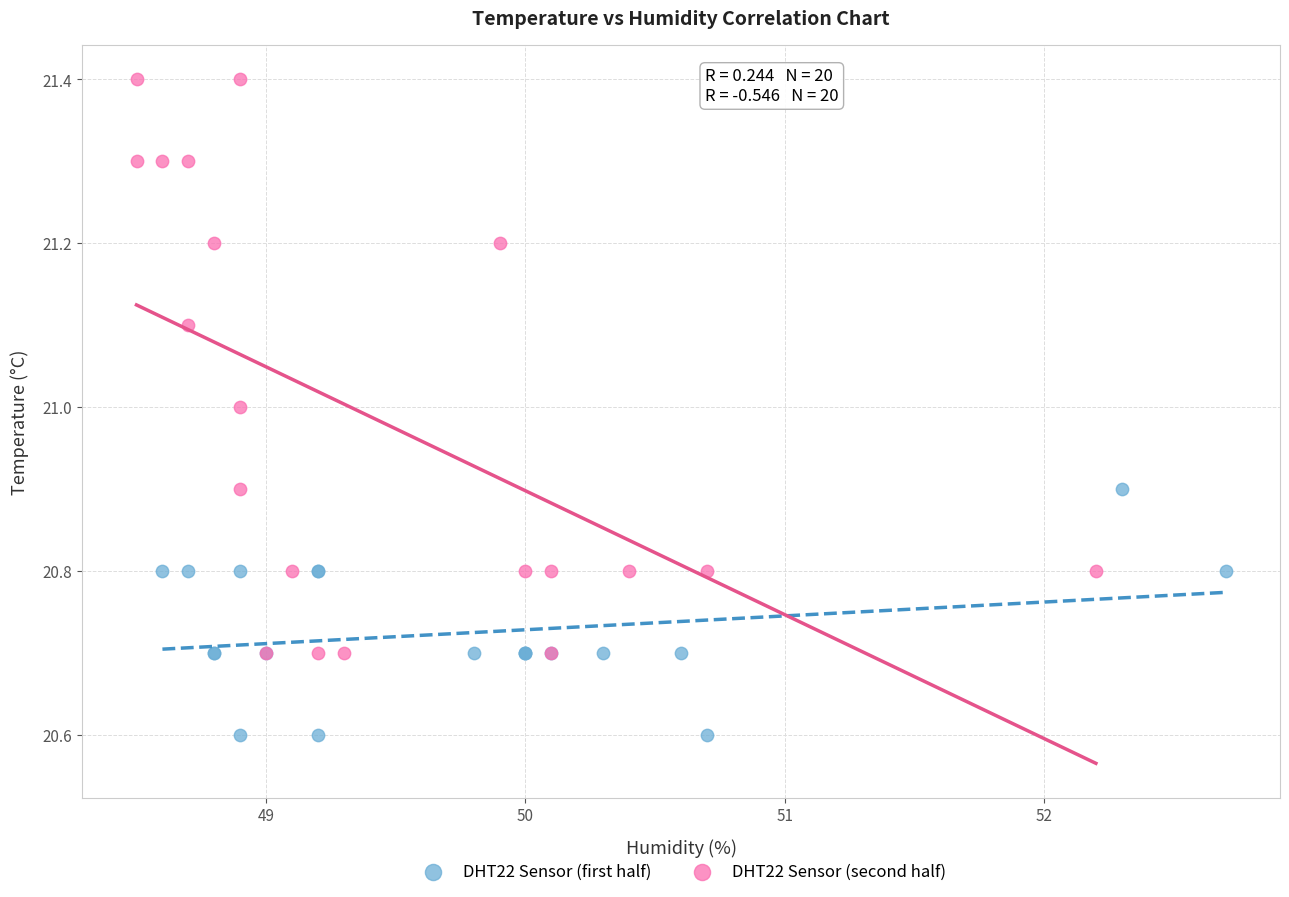

Which series contains the highest Y value?

DHT22 Sensor (second half)